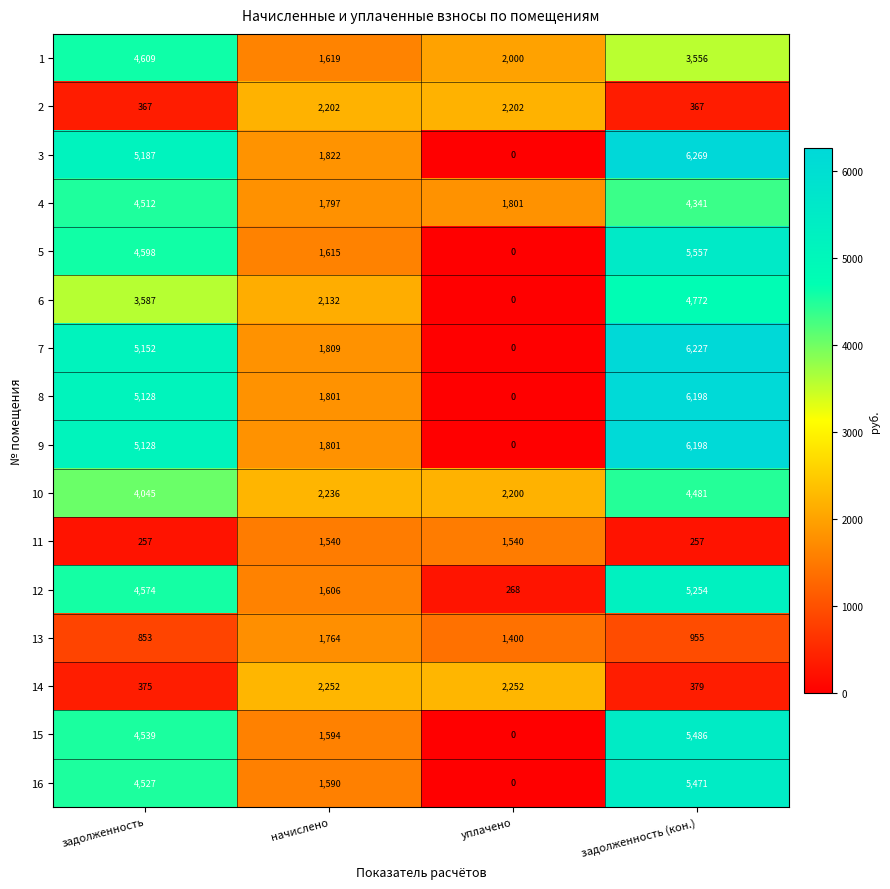

Which series has the largest range (max minus min)?

3